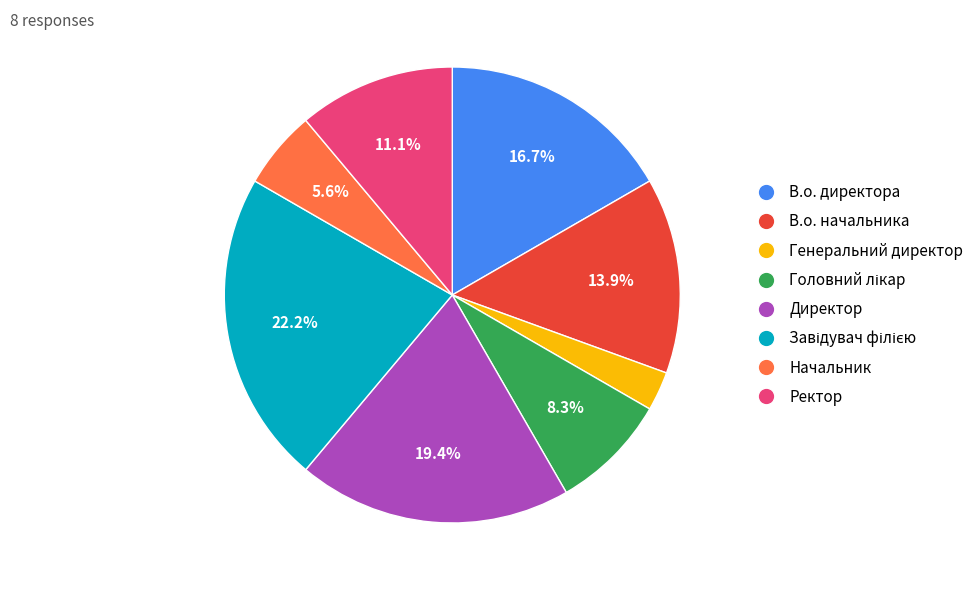

What portion of the pie excludes В.о. начальника?

86.1%